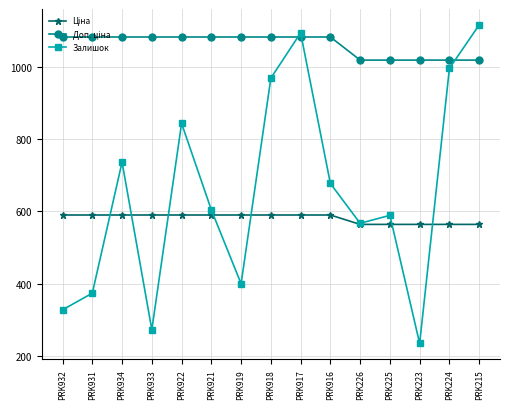

What is the difference between the highest and lowest values at PRK921?

491.7